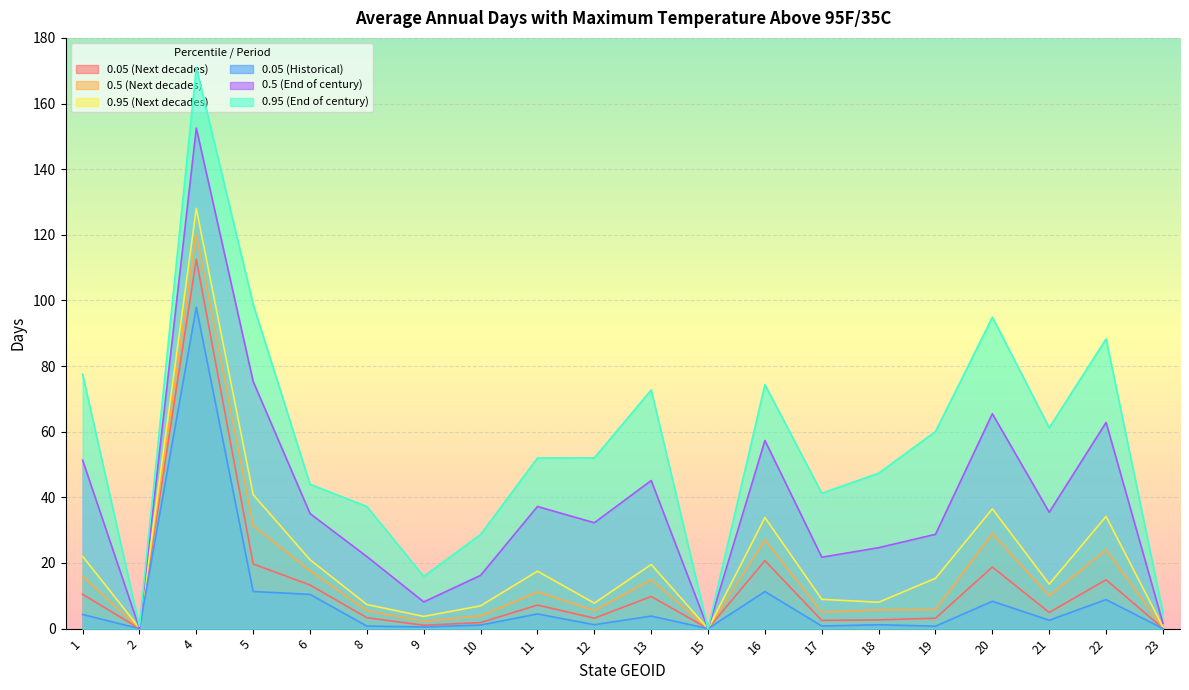

What is the value of the 0.95 (Next decades) point at the 4th from the left?

40.8